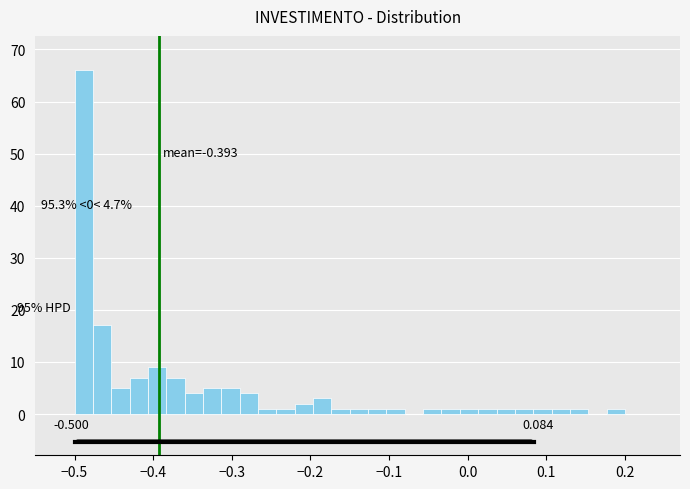

Around what value on the x-axis is the tallest bar? Give the approximate position of its centre, as read against the axis.

-0.49